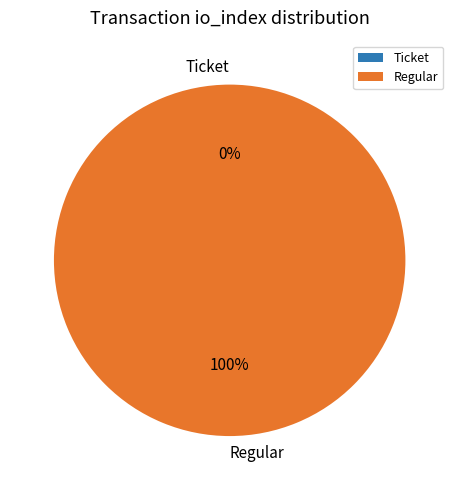

Does Regular account for over 50% of the chart?

Yes